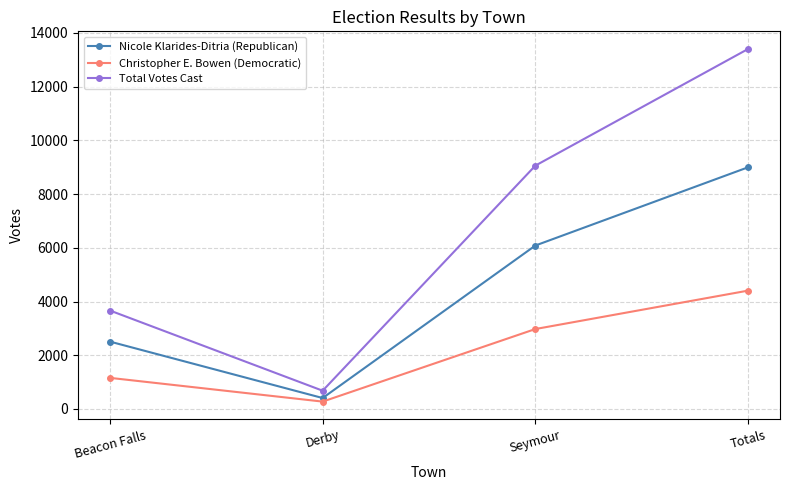

What is the minimum value shown in the chart?

273